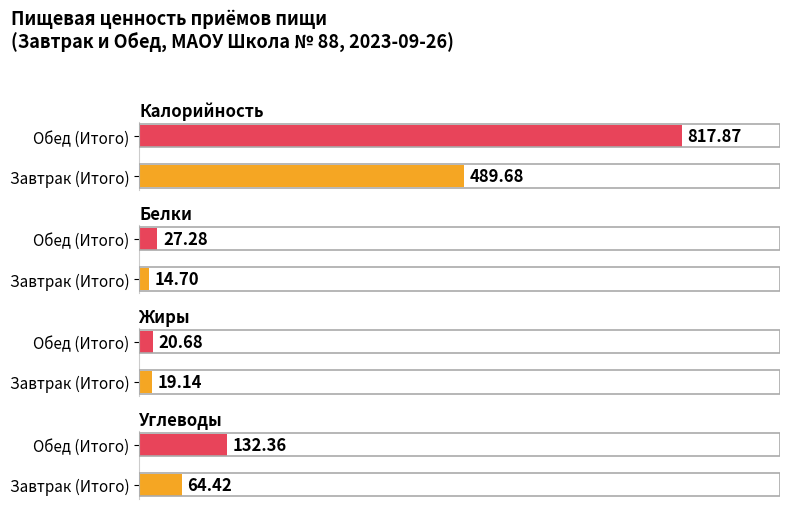

What is the difference between the Калорийность values at Завтрак (Итого) and Обед (Итого)?

328.2